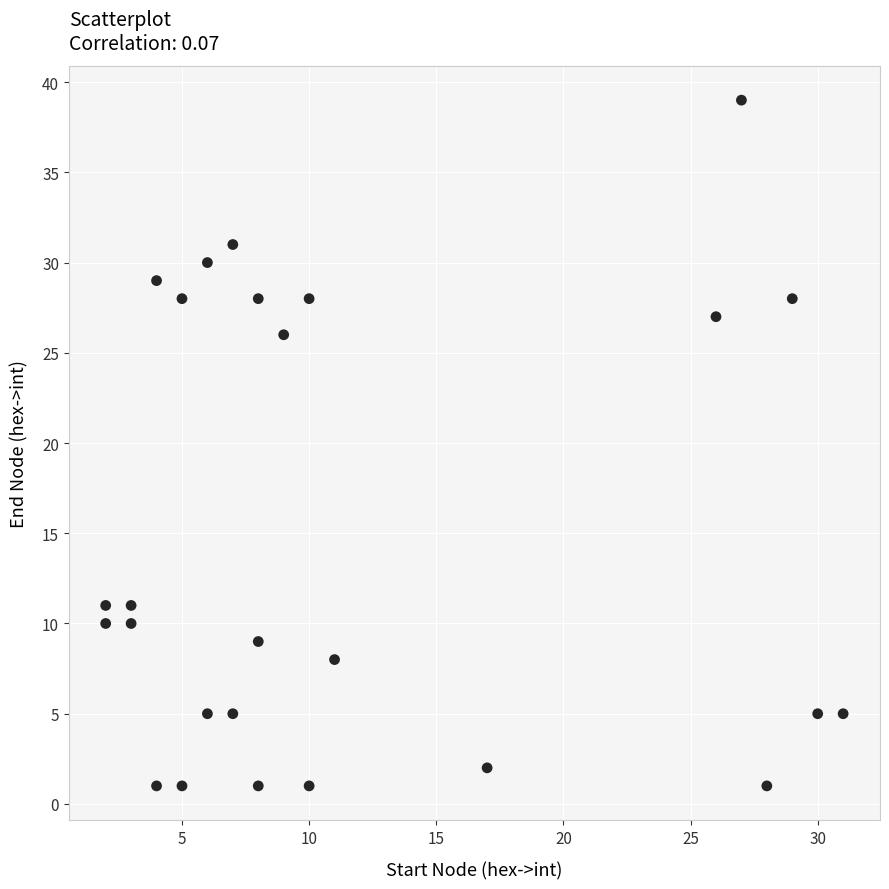

What is the range of X values (max minus min)?

29